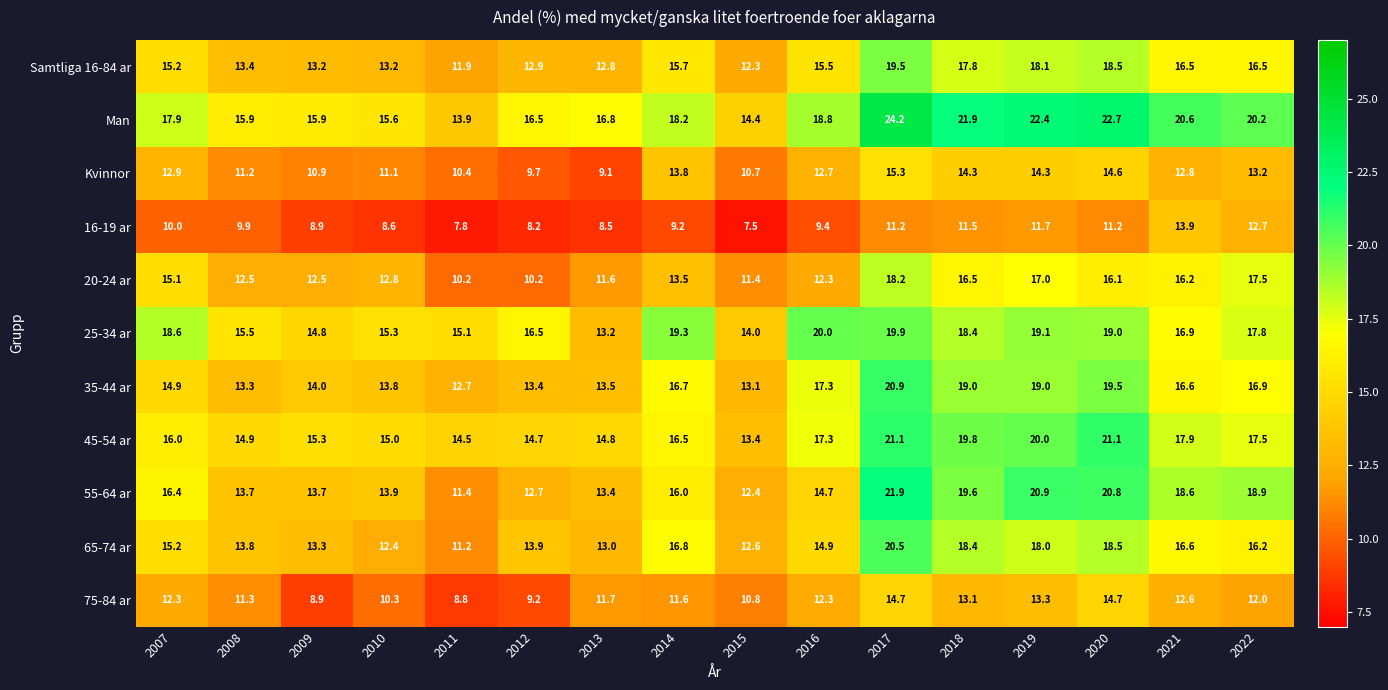

How many series are shown in this chart?

11